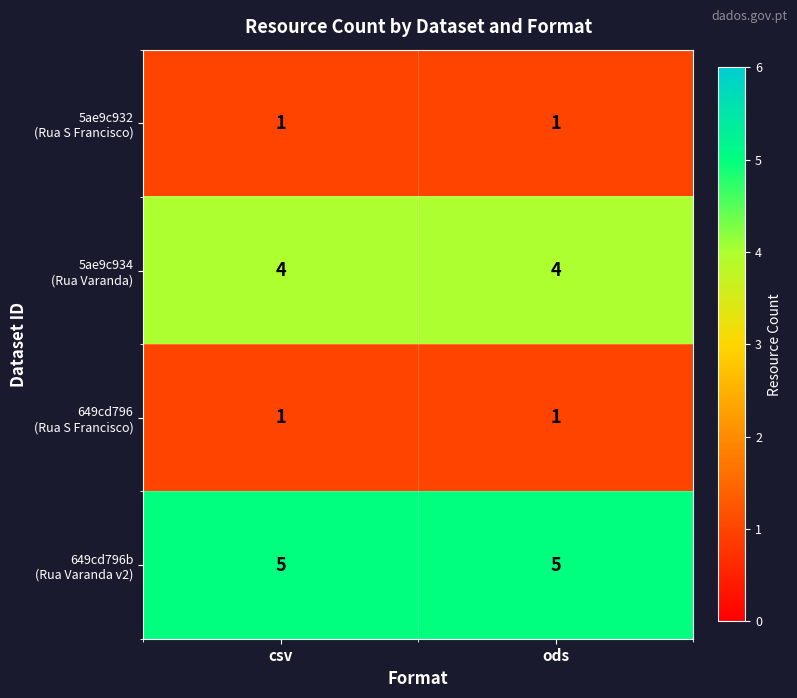

What is the spread (max minus min) of values at ods?

4